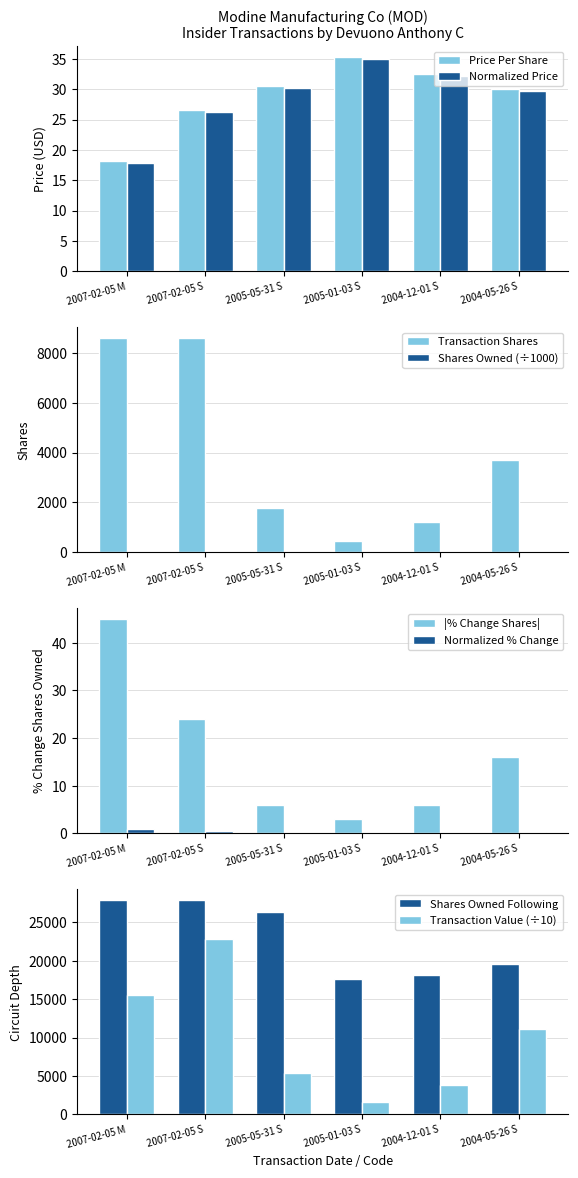

What is the sum of all transactionPricePerShare values?

172.9